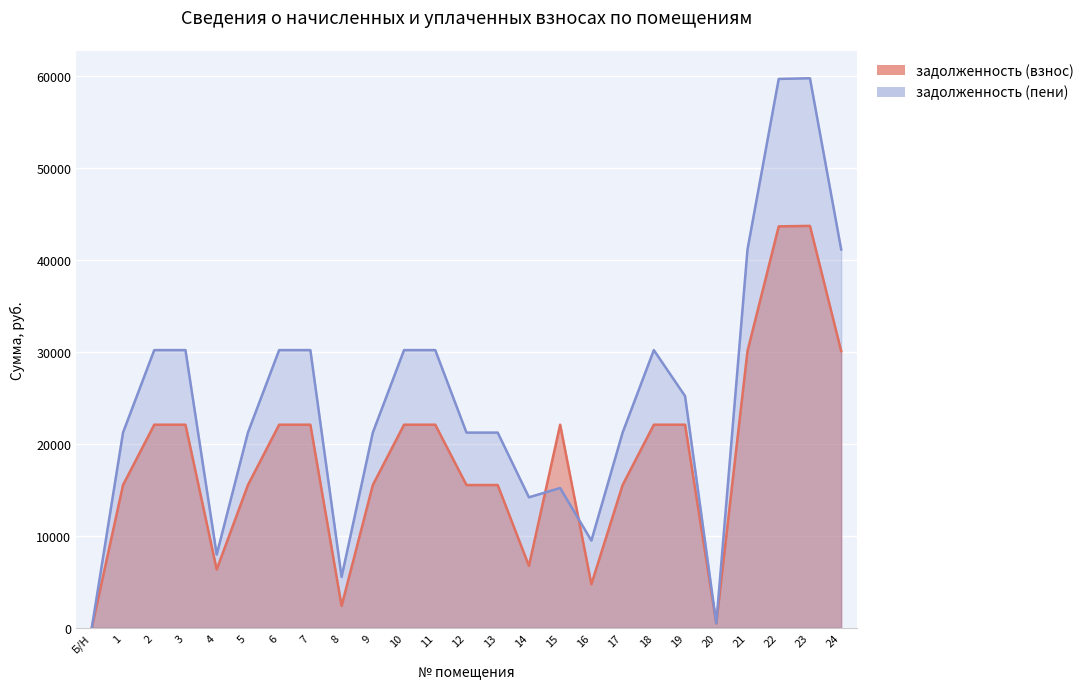

At how many categories does at least one series exceed 43510?

2